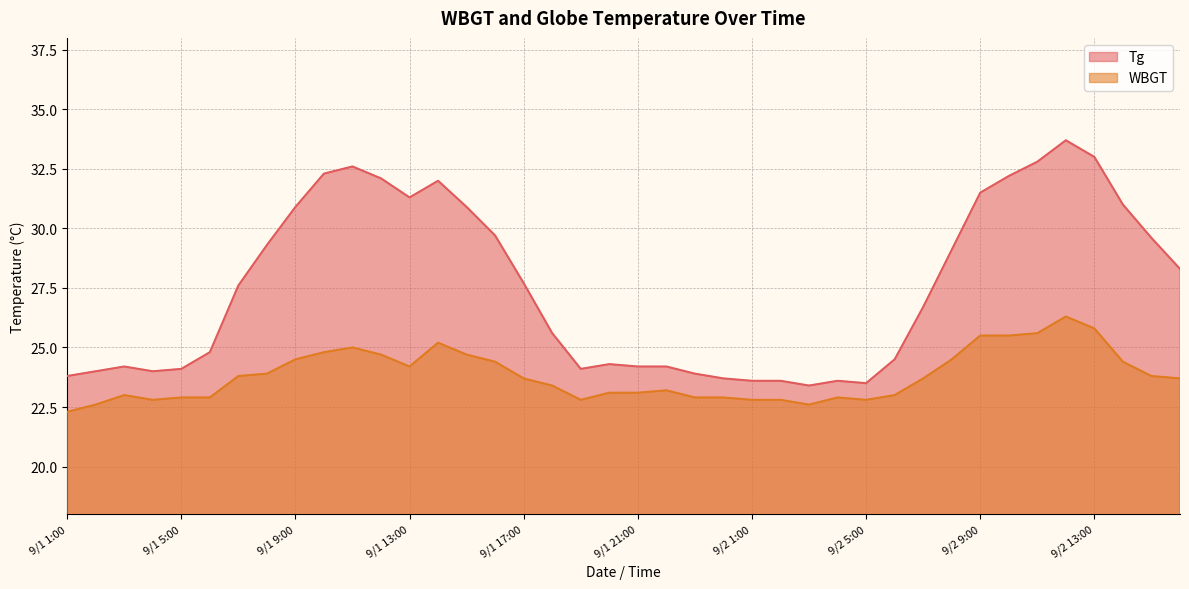

What are all the series names shown in the legend?

WBGT, Tg